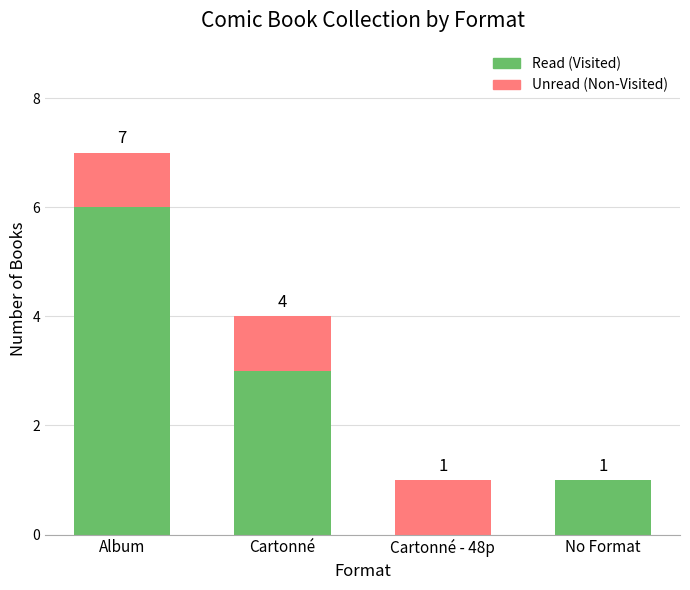

What is the sum of the Read (Visited) values at Album and Cartonné?

9